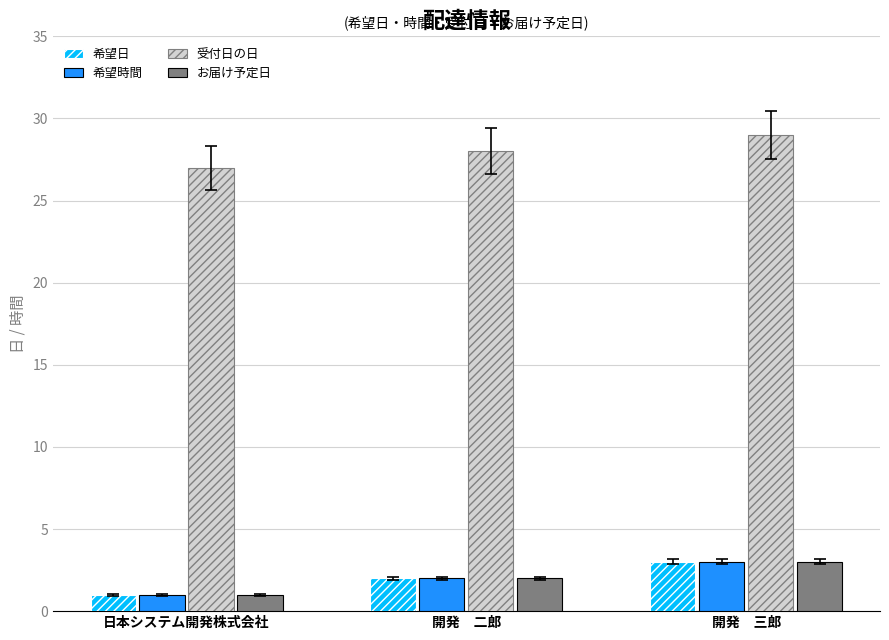

What is the value of the 受付日の日 bar at the 1st from the left?

27